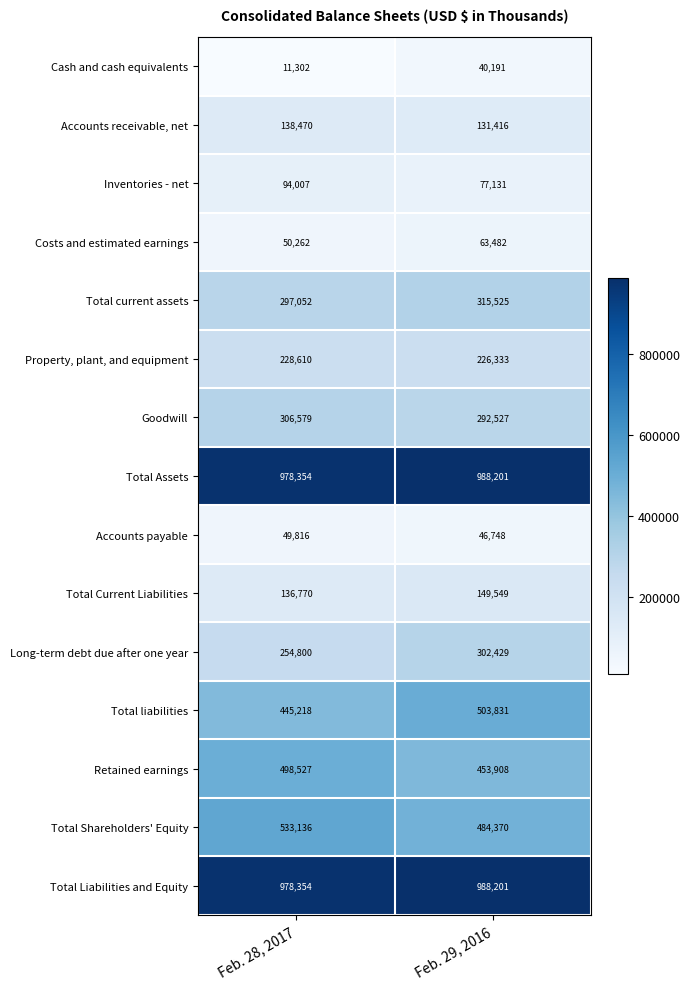

What is the lowest value of the Cash and cash equivalents series?

11302